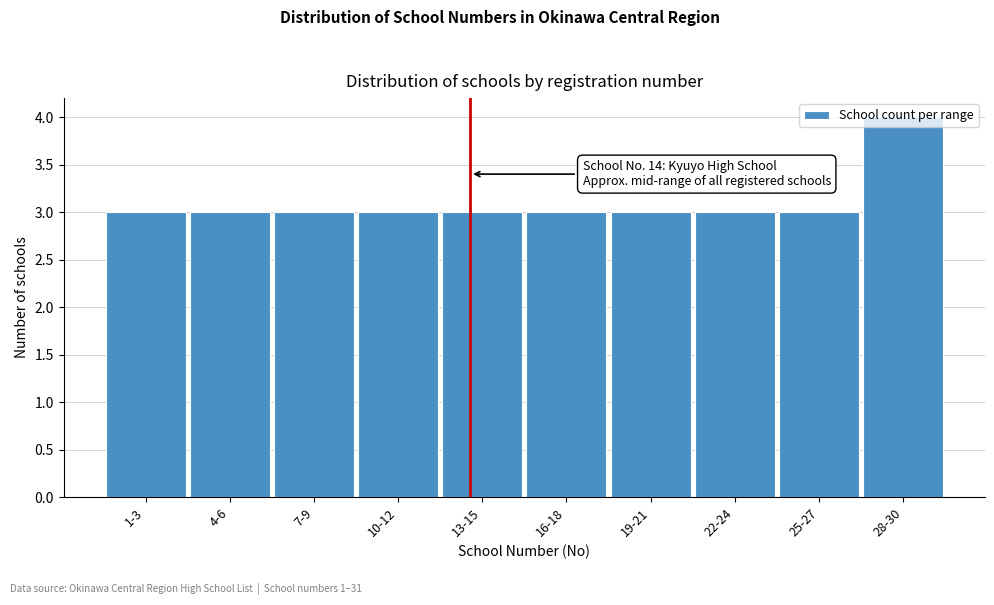

What is the sum of all values?

31